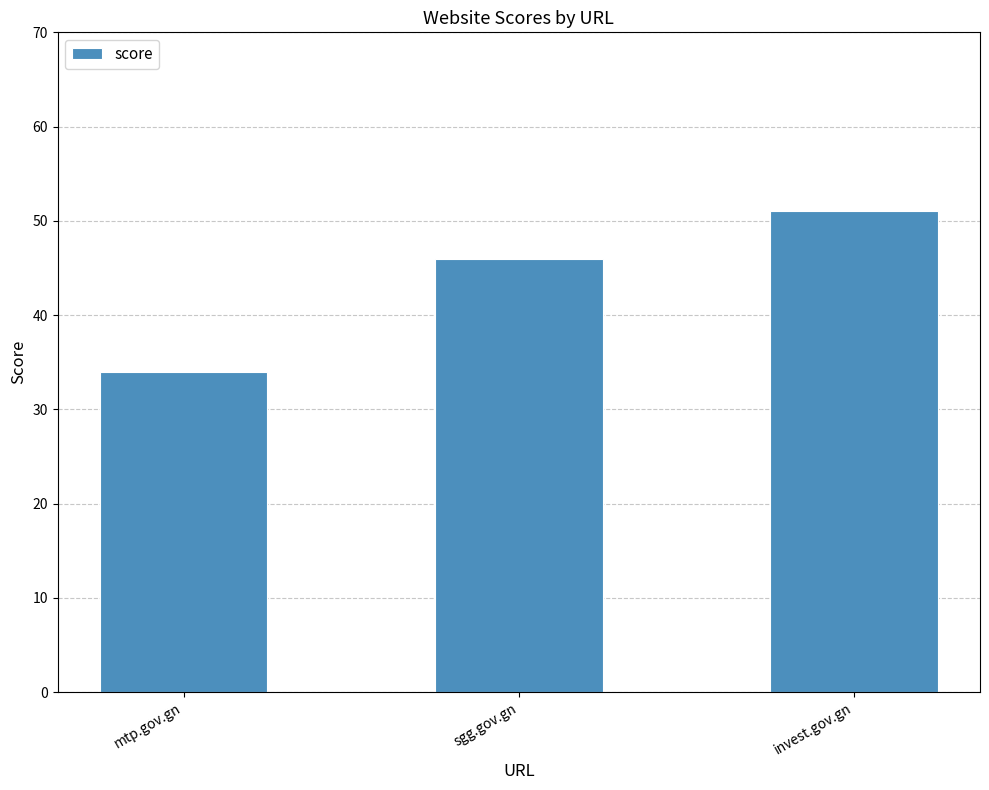

What is the sum of the values at mtp.gov.gn and sgg.gov.gn?

80